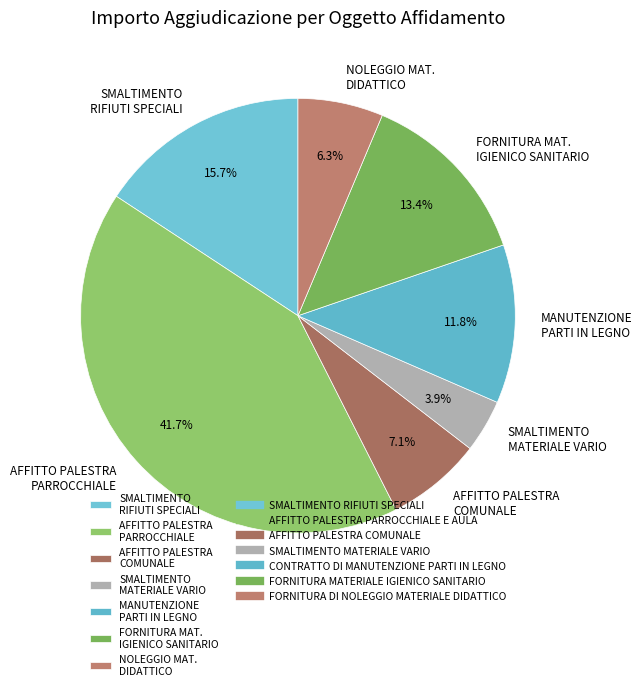

Count the number of slices in the pie.

7